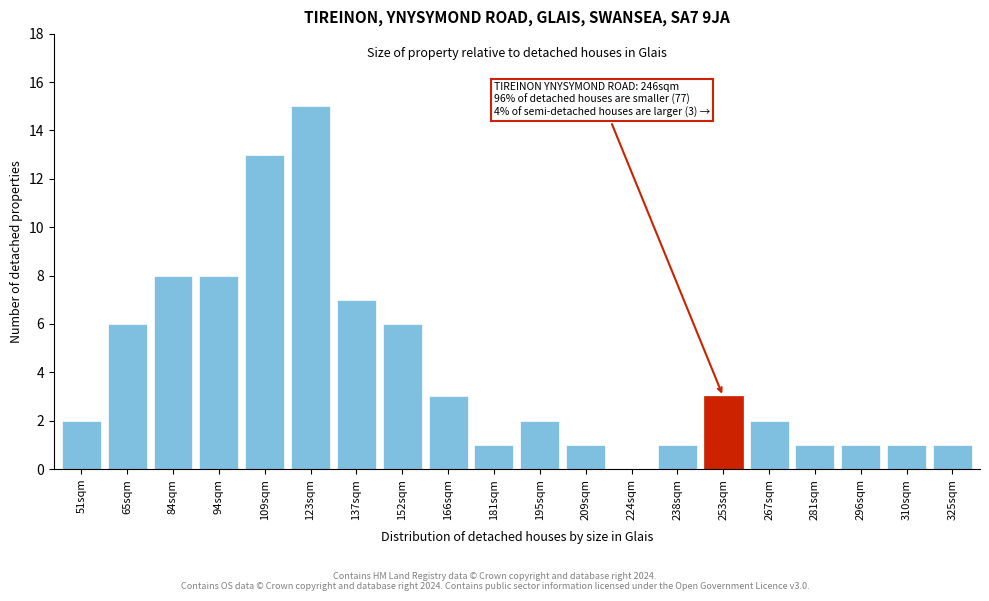

Reading left to right, what are all the values shown in this chart?

51sqm=2	65sqm=6	84sqm=8	94sqm=8	109sqm=13	123sqm=15	137sqm=7	152sqm=6	166sqm=3	181sqm=1	195sqm=2	209sqm=1	224sqm=0	238sqm=1	253sqm=3	267sqm=2	281sqm=1	296sqm=1	310sqm=1	325sqm=1